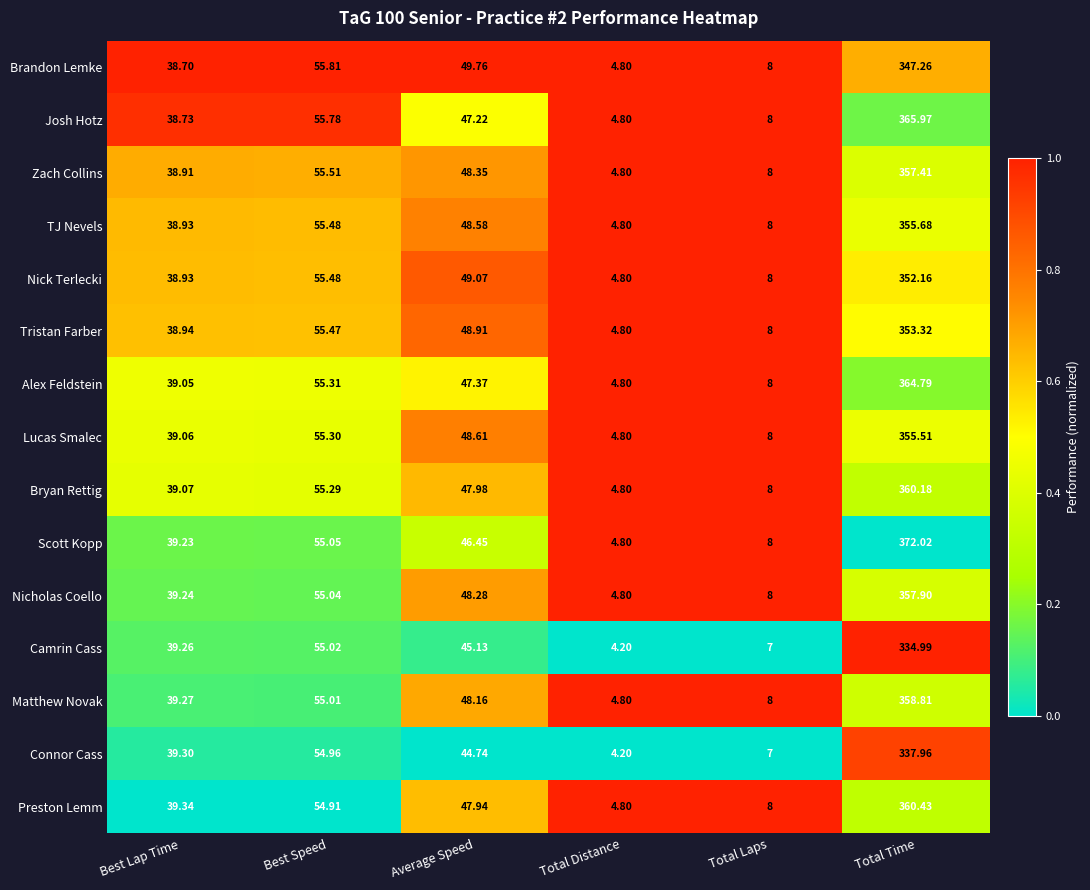

At which label does Preston Lemm first exceed 47?

Best Speed